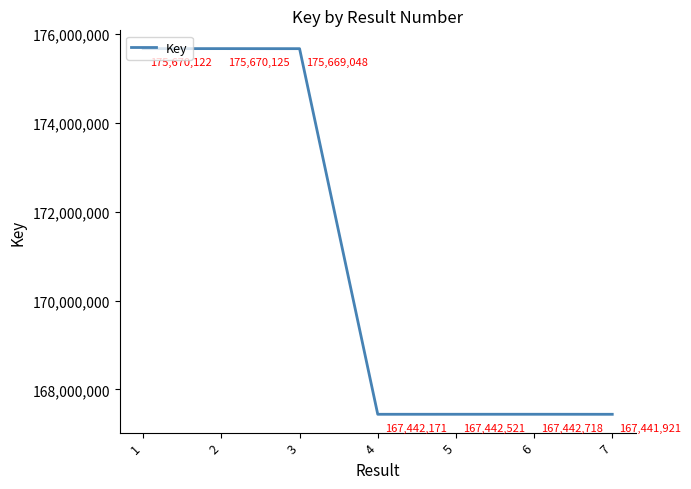

The value at 6 is 167442718. True or false?

True